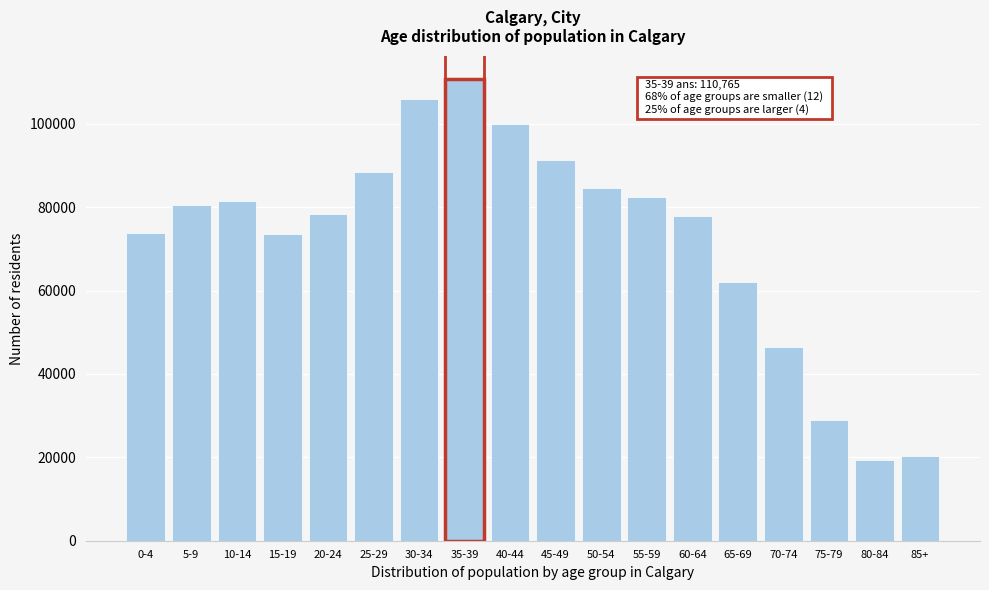

What is the label of the 5th bar from the right?

65-69